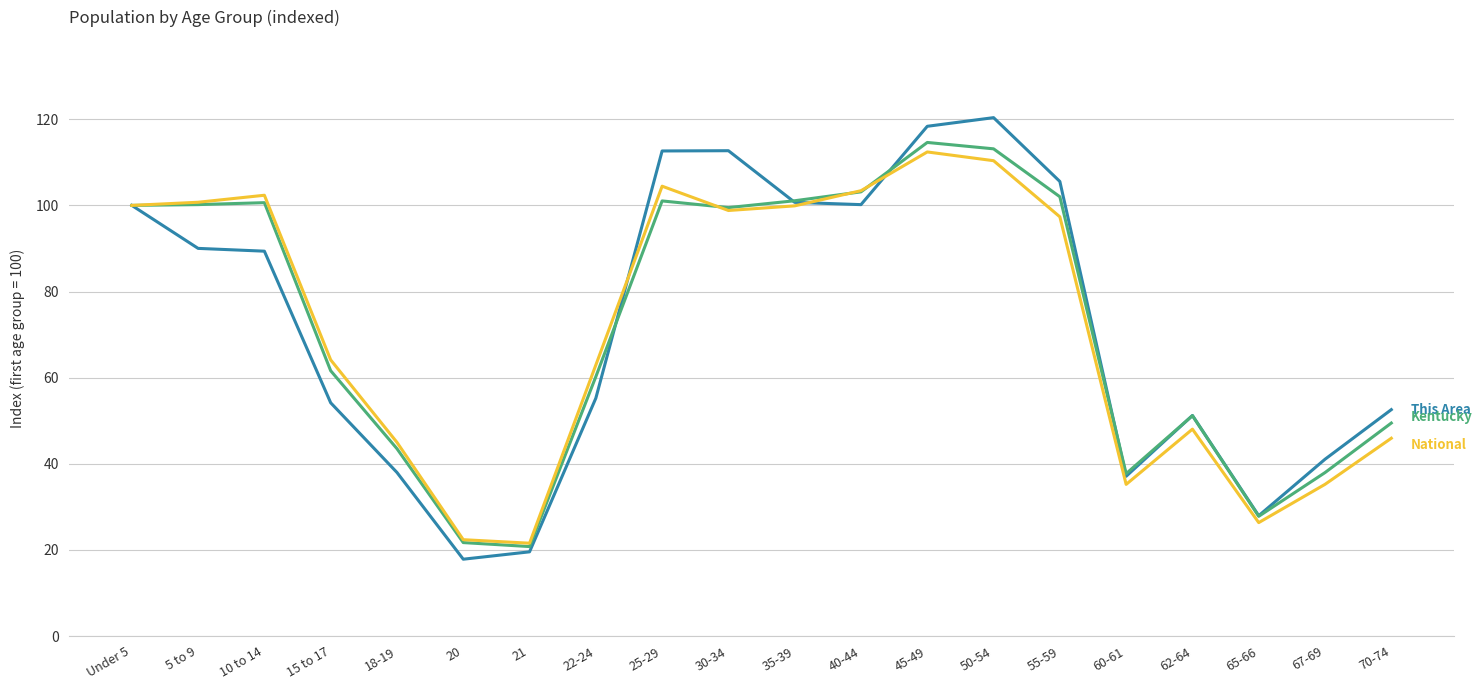

Is this an area chart (filled region under the line)?

No